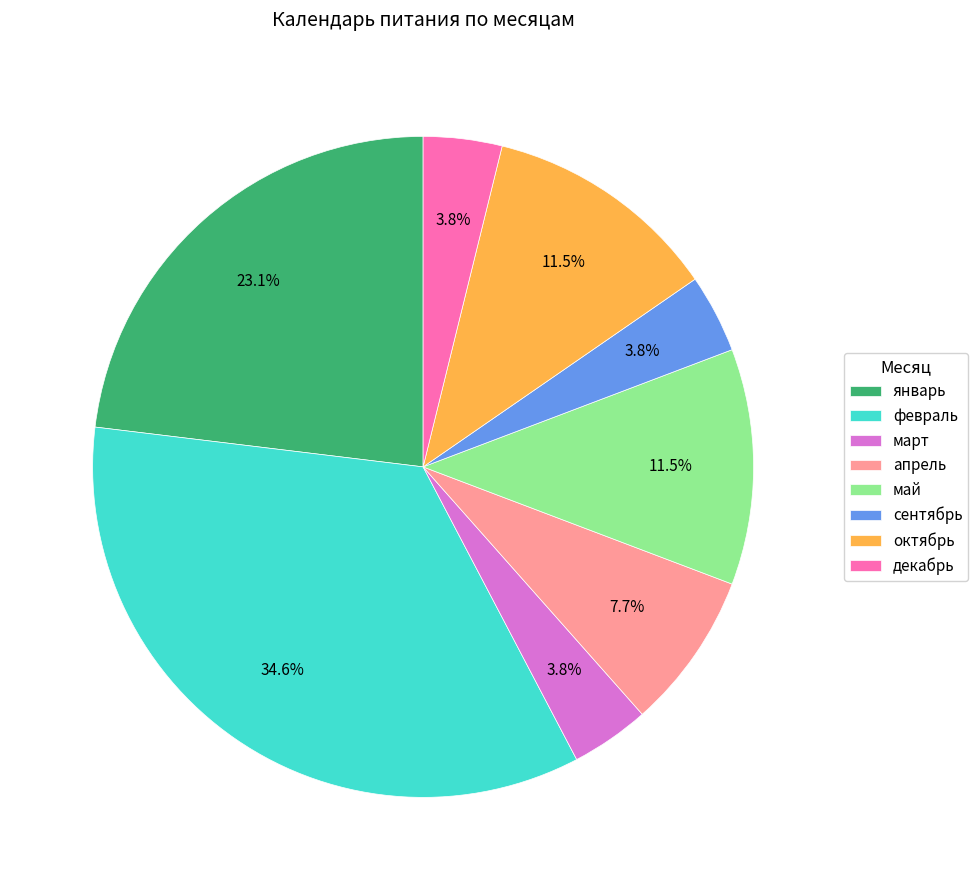

Which has a higher value, февраль or сентябрь?

февраль